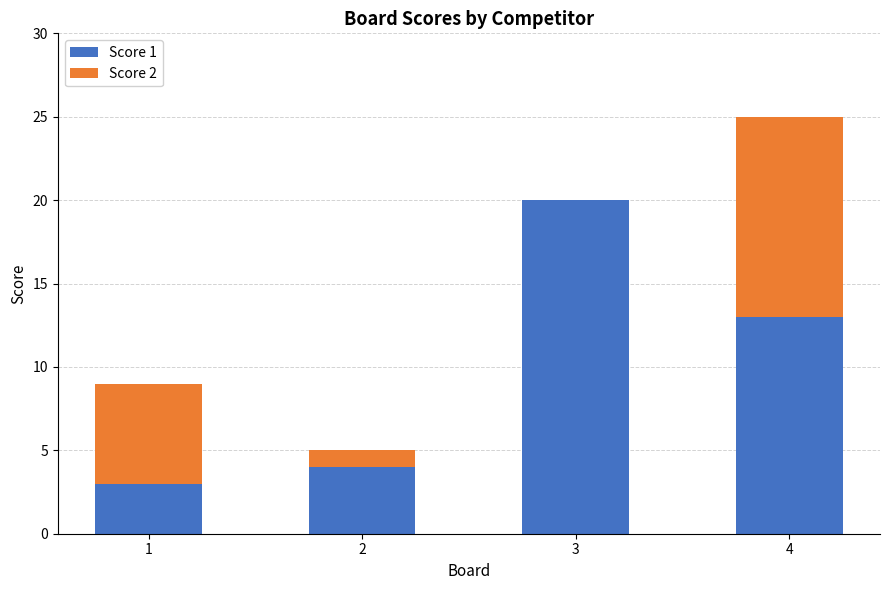

At which category is the sum across all series the highest?

4